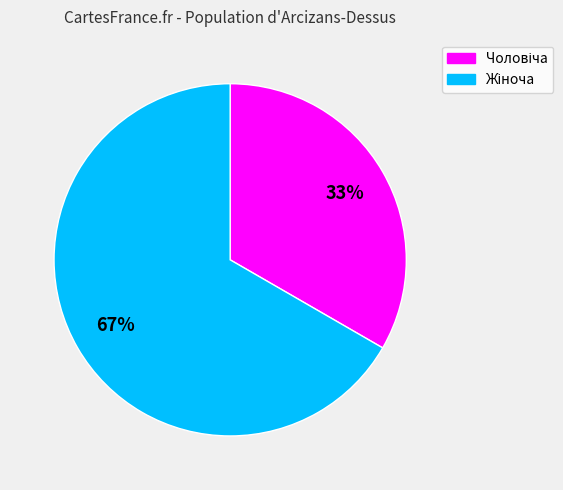

Is there a majority slice in this chart?

Yes